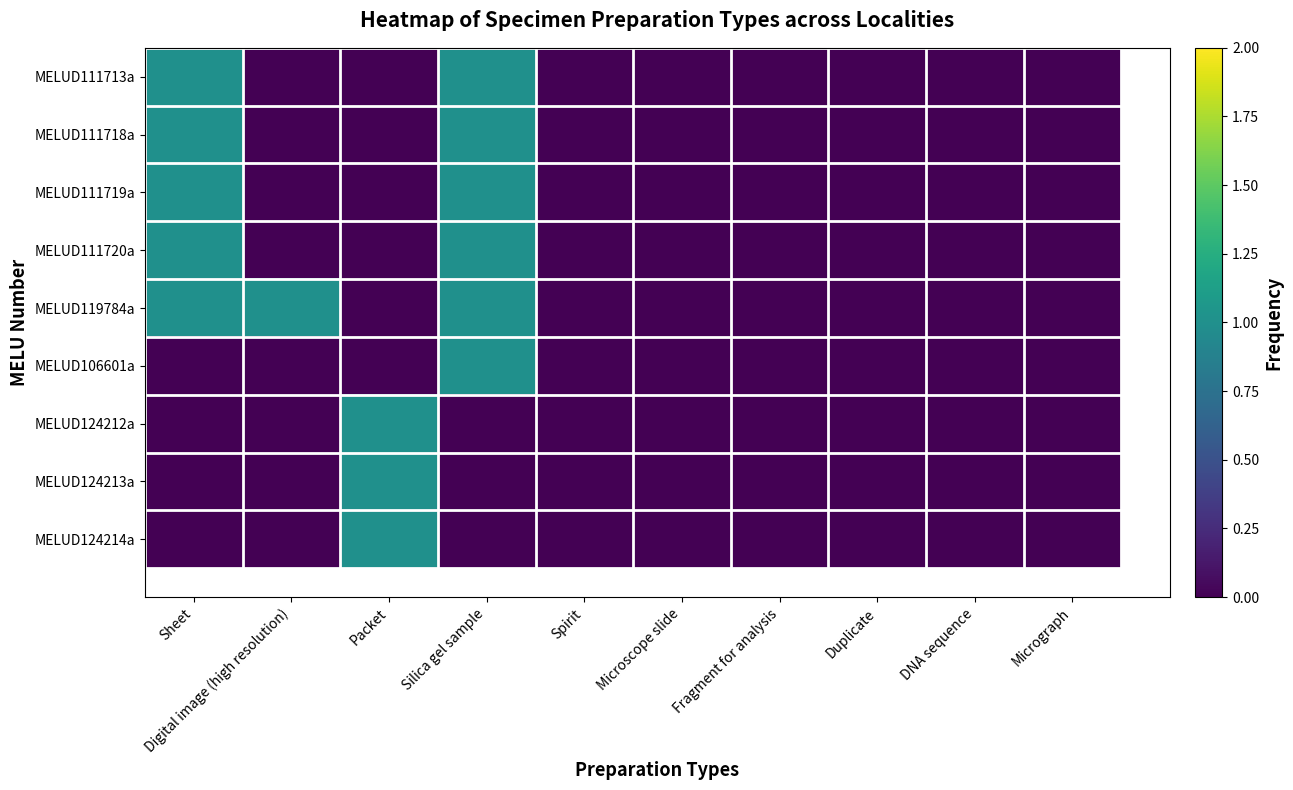

At which label does MELUD111718a reach its peak?

Sheet